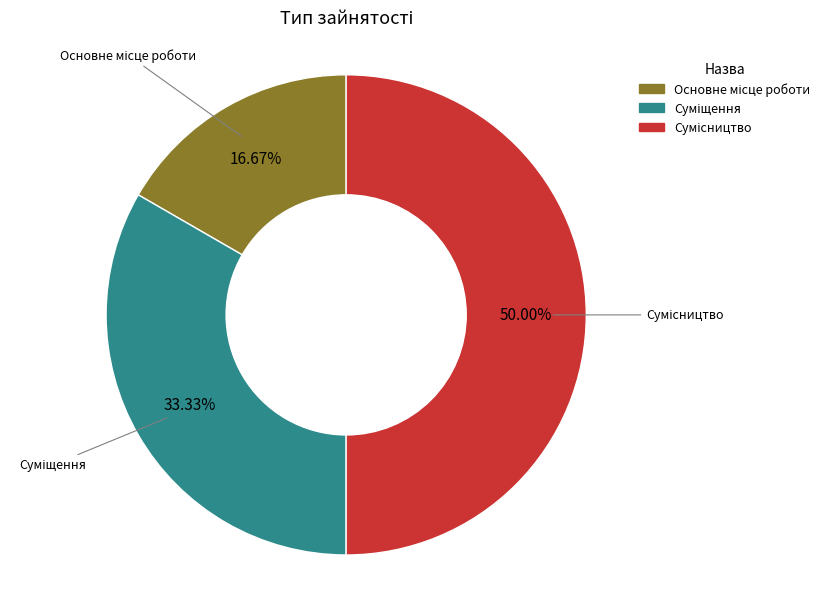

Count the number of slices in the pie.

3